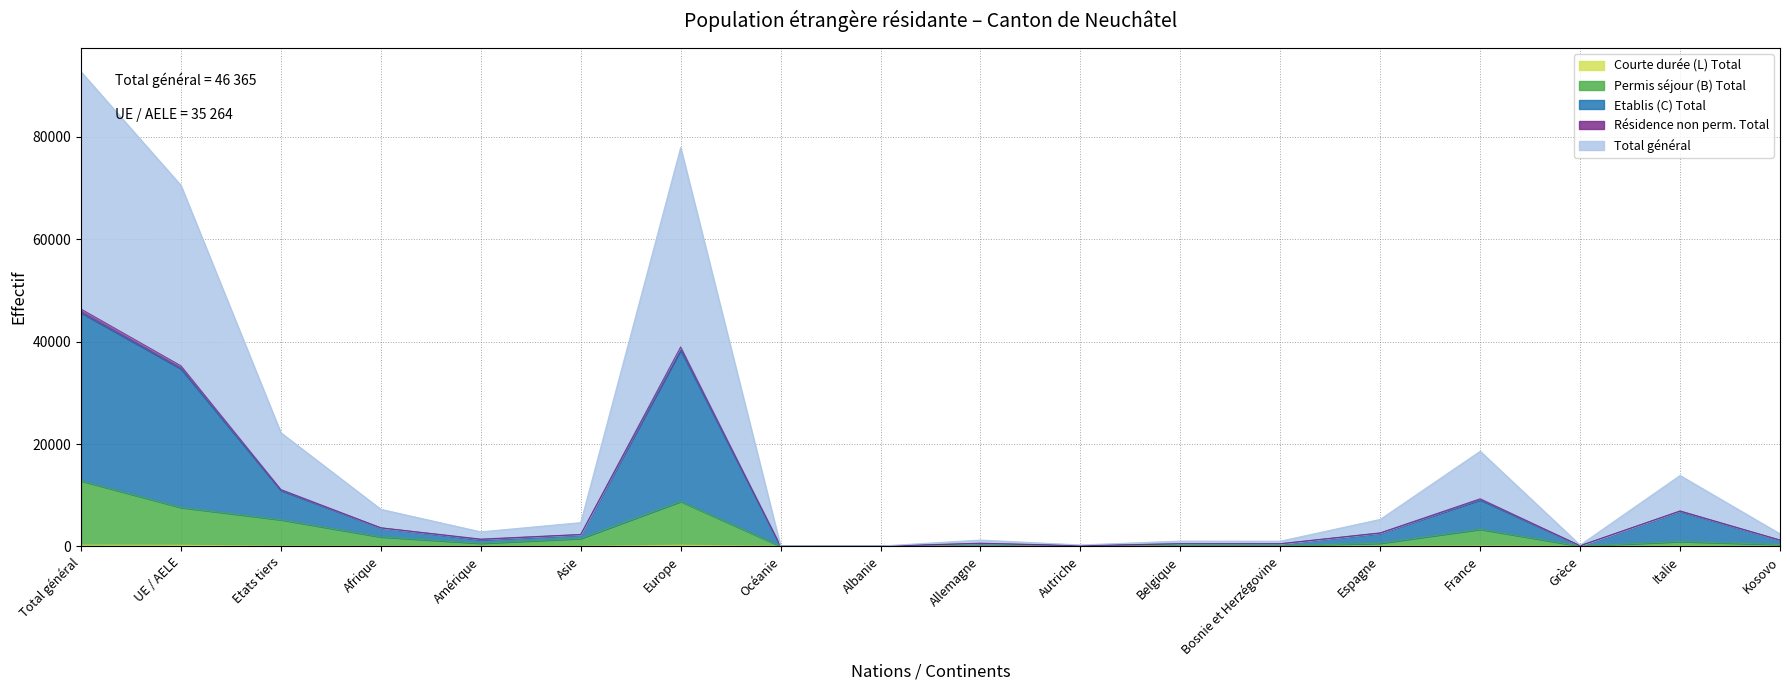

What is the spread (max minus min) of values at France?

18519